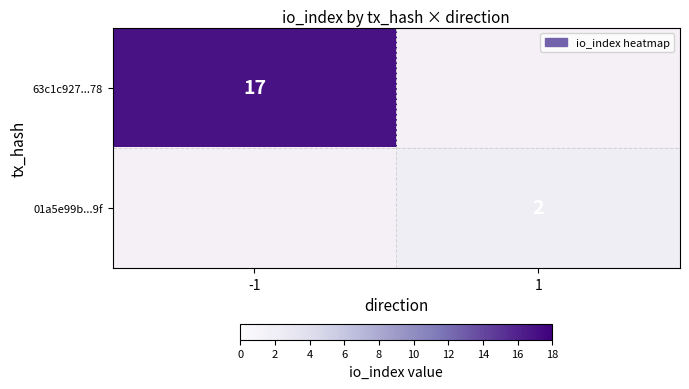

Count the number of data series in this chart.

2